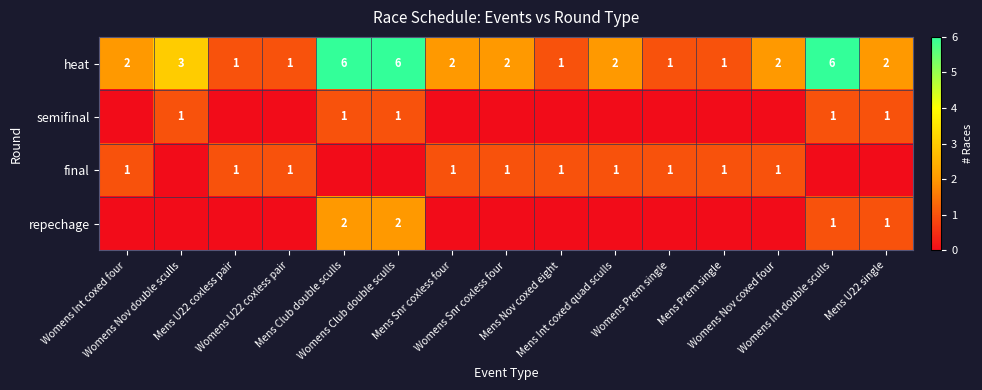

At which category does the chart reach its peak across all series?

Mens Club double sculls